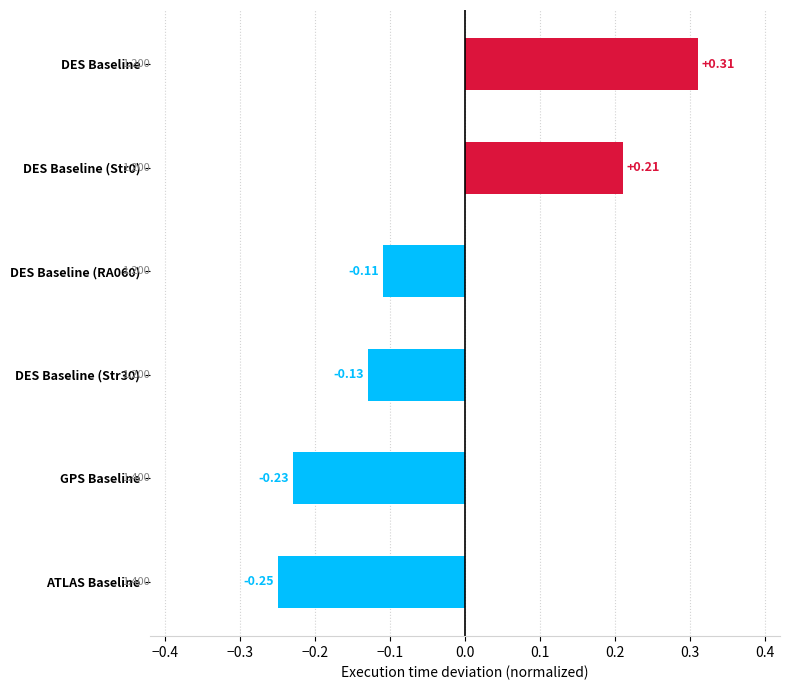

How many values are below zero?

4